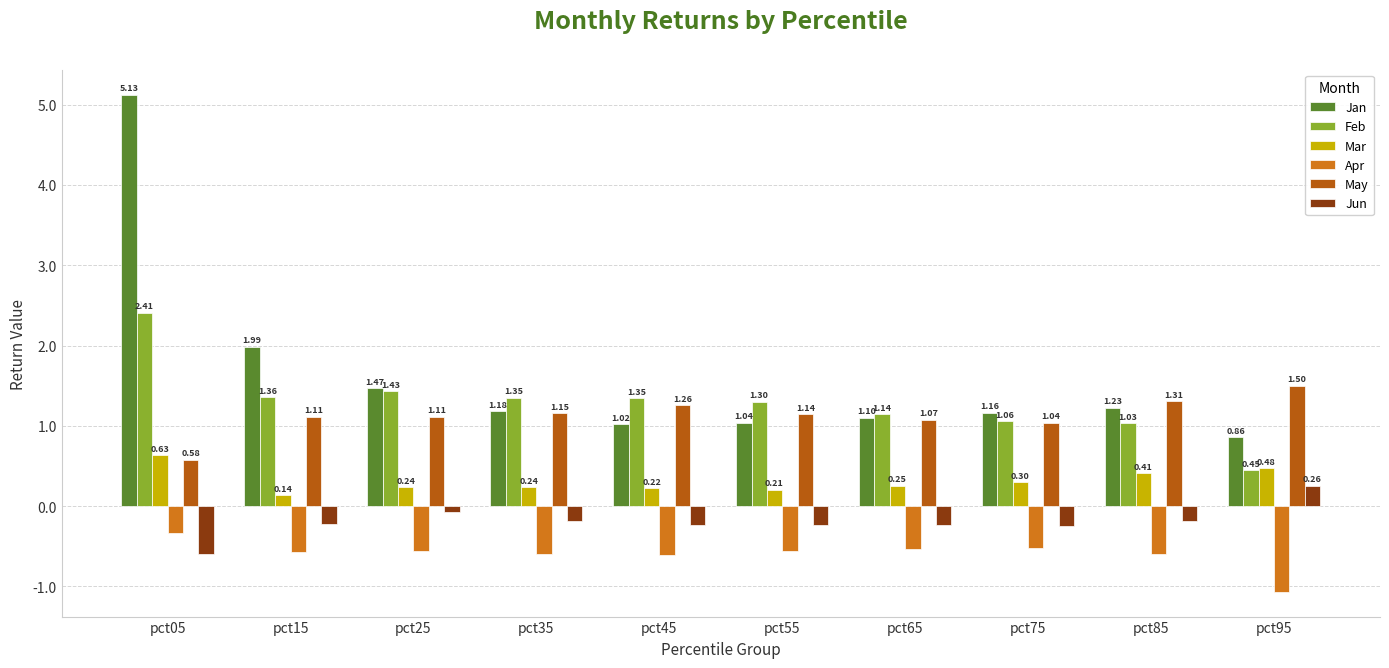

True or false: Jan has a value of 0.6 at pct75.

False